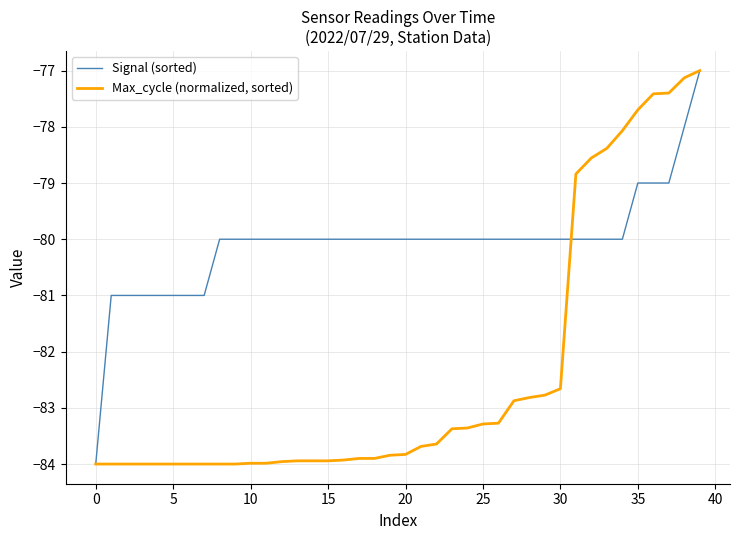

What is the highest value of the Max_cycle (normalized, sorted) series?

-77.0